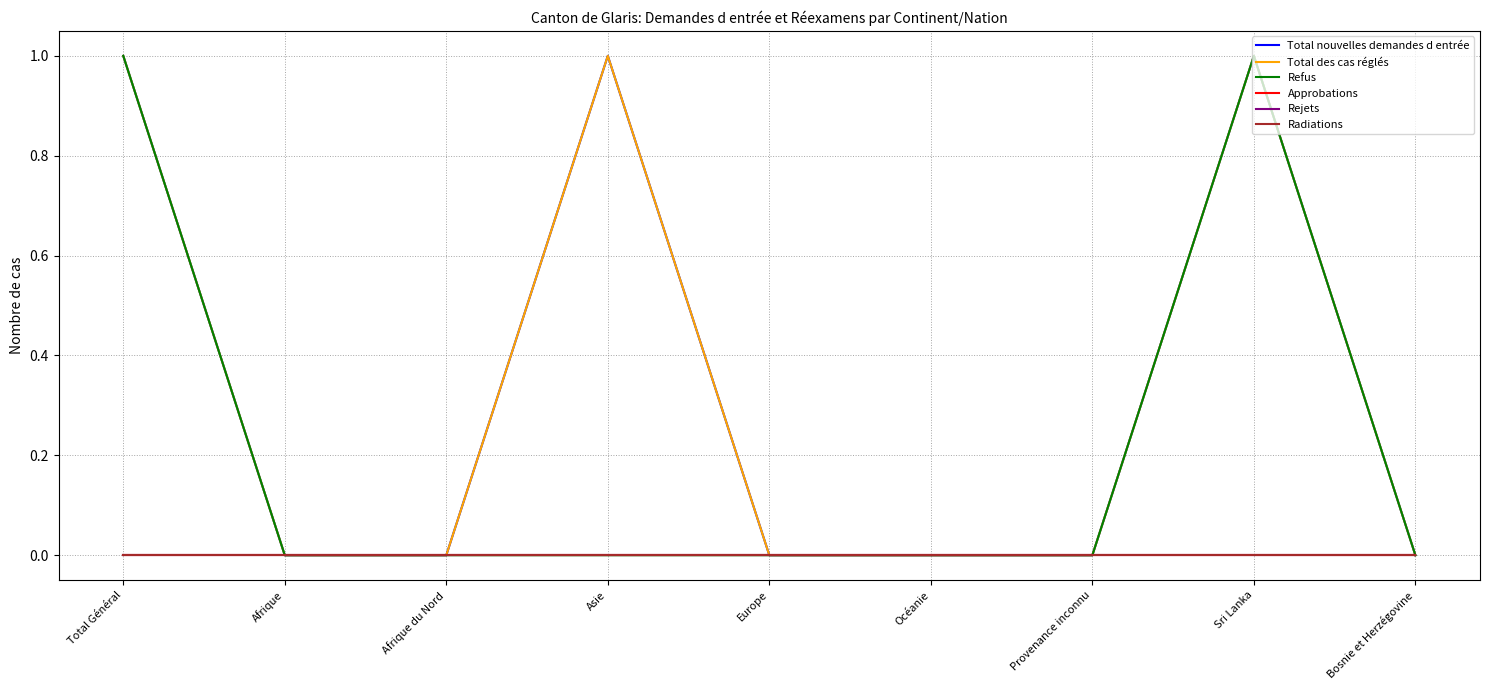

Does the chart display data point markers on the line(s)?

No